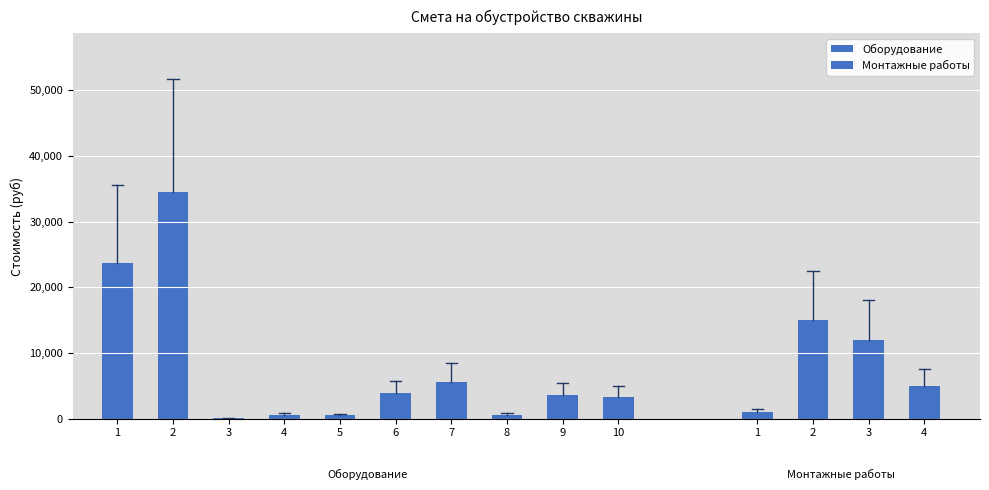

What is the approximate value of Цена (руб) at 10, to the nearest 10?

3300